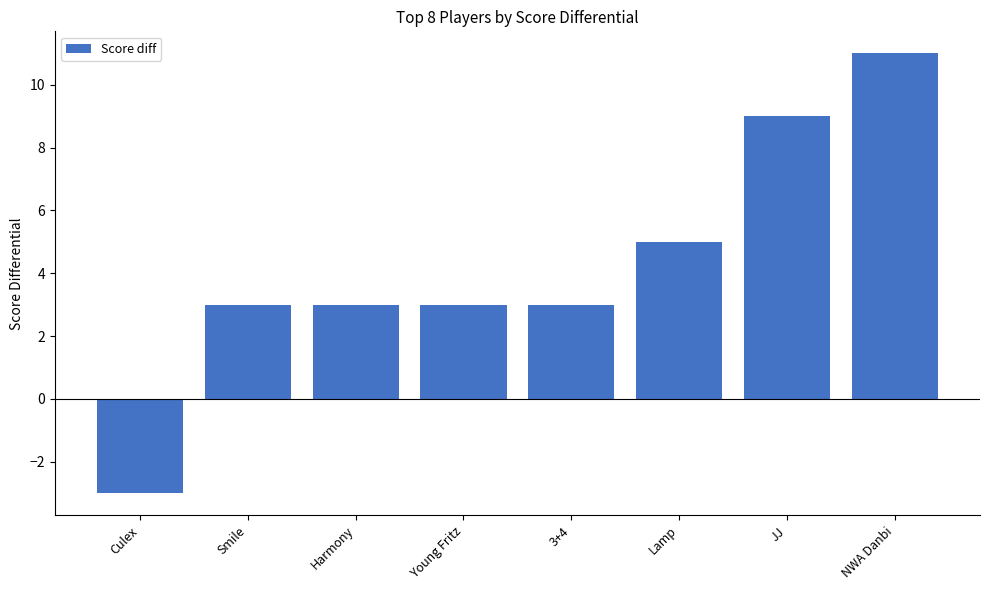

What is the label of the 4th bar from the right?

3+4